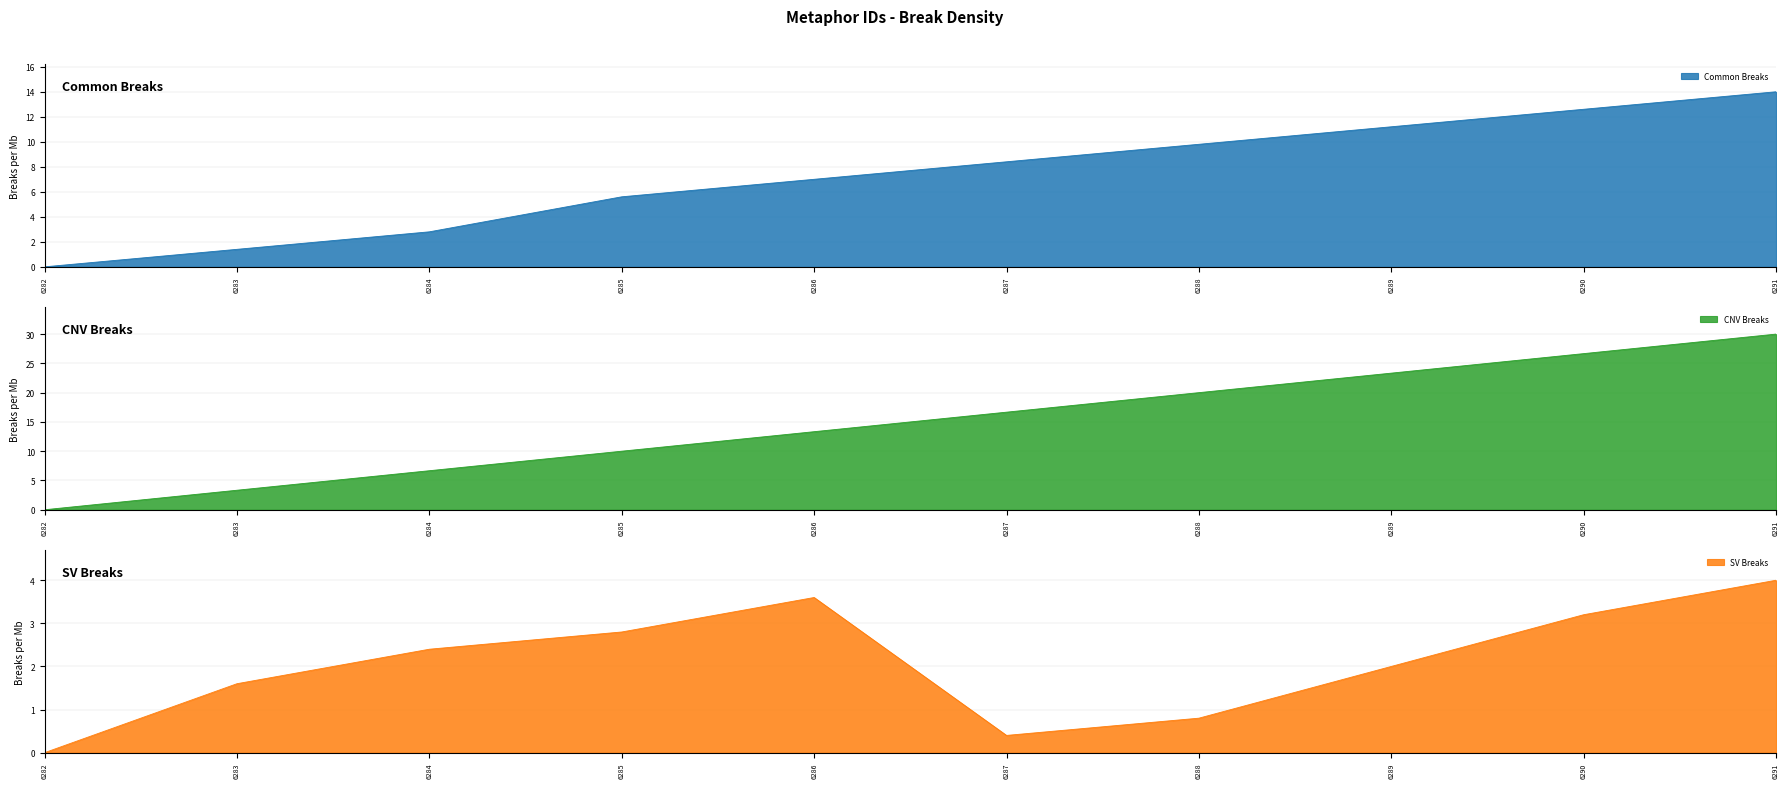

What is the maximum value shown in the chart?

30.0